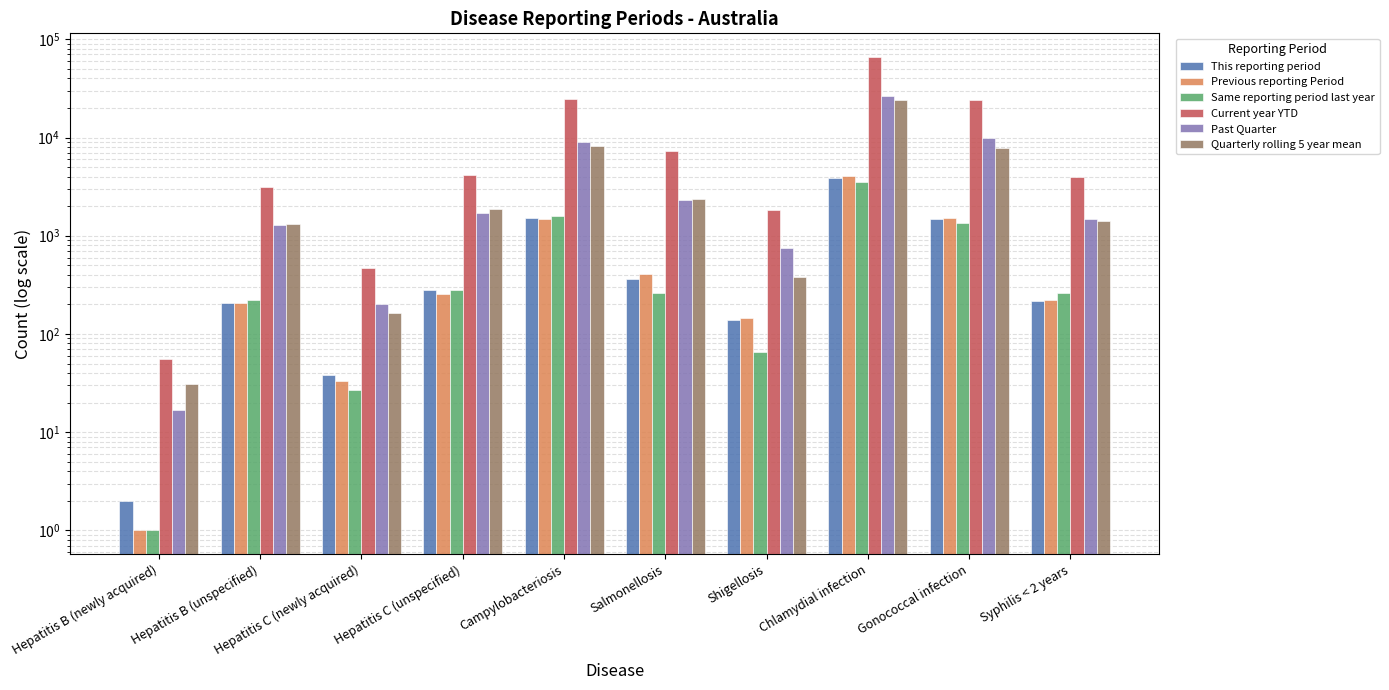

Rank the series by their maximum value, from lowest to highest.

Same reporting period last year, This reporting period, Previous reporting Period, Quarterly rolling 5 year mean, Past Quarter, Current year YTD